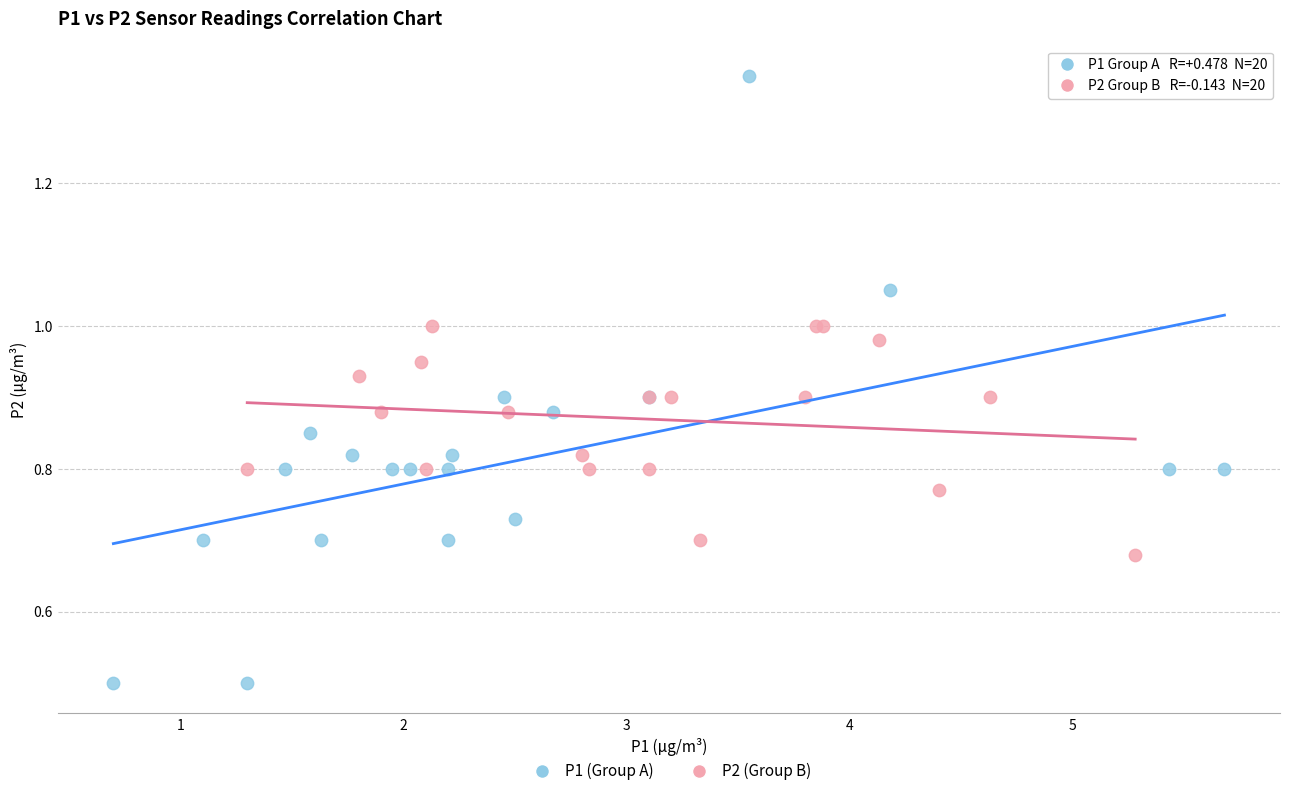

What are all the series names shown in the legend?

P1 (Group A), P2 (Group B)